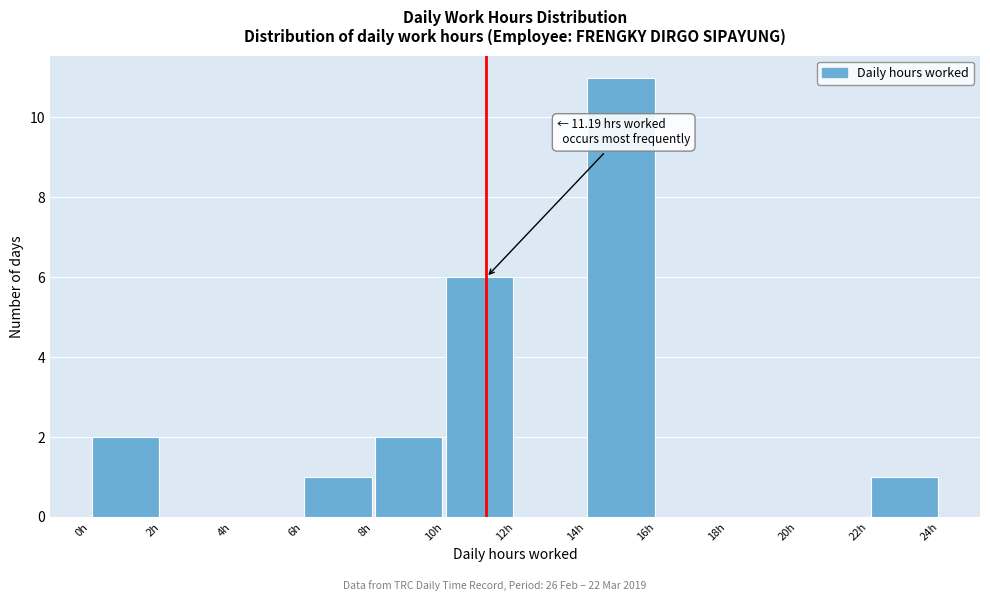

Which range on the x-axis has the tallest bar?

14 to 16